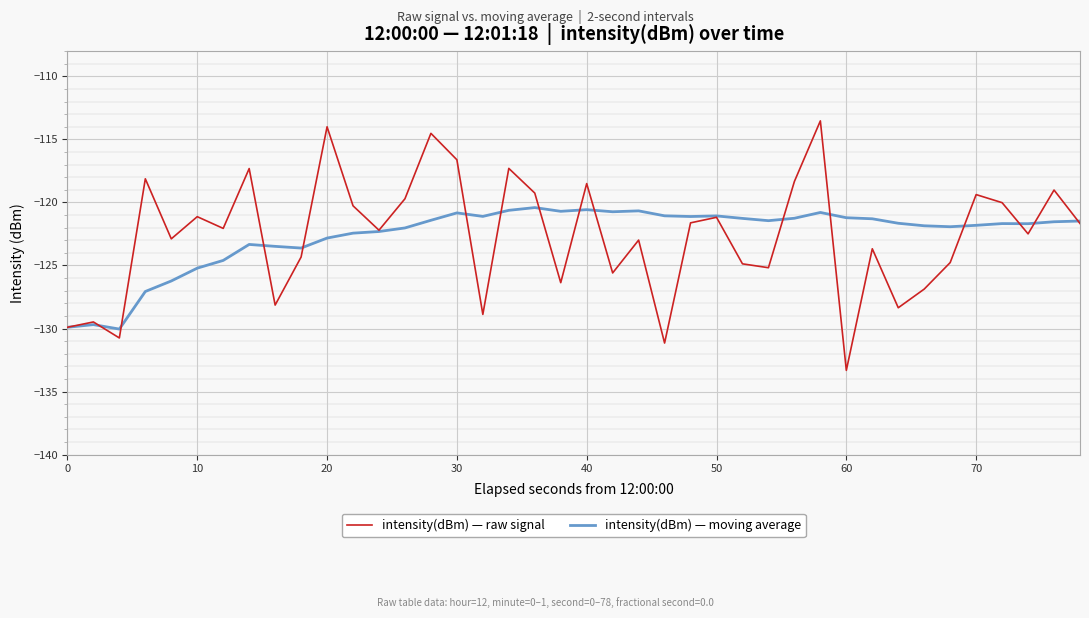

What is the minimum value for intensity(dBm) — moving average?

-130.0